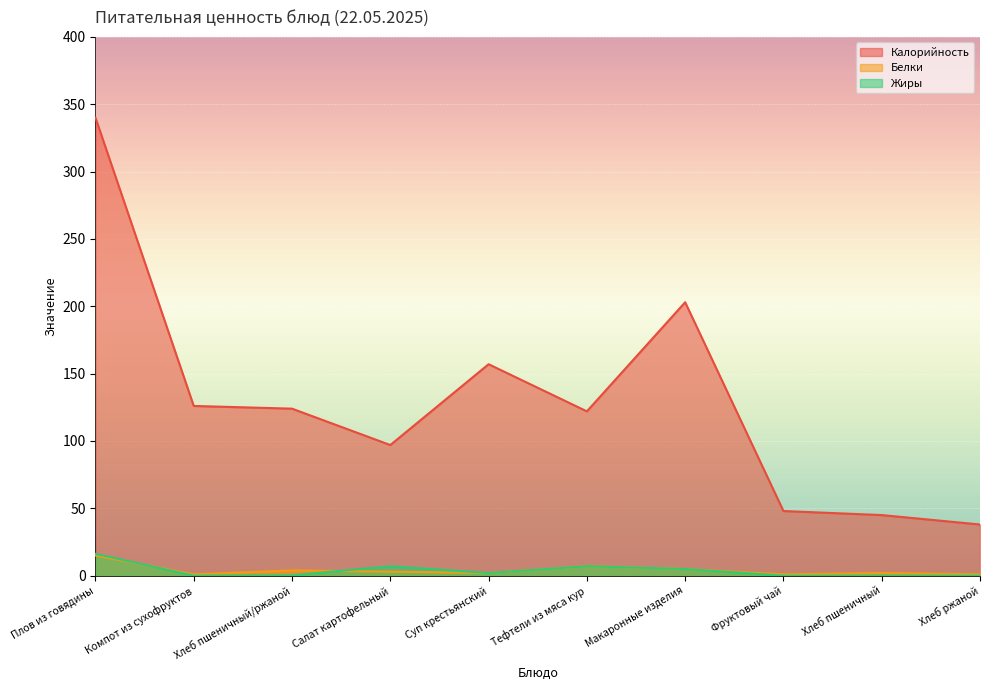

The value of Белки at Тефтели из мяса кур is 10.7. True or false?

False